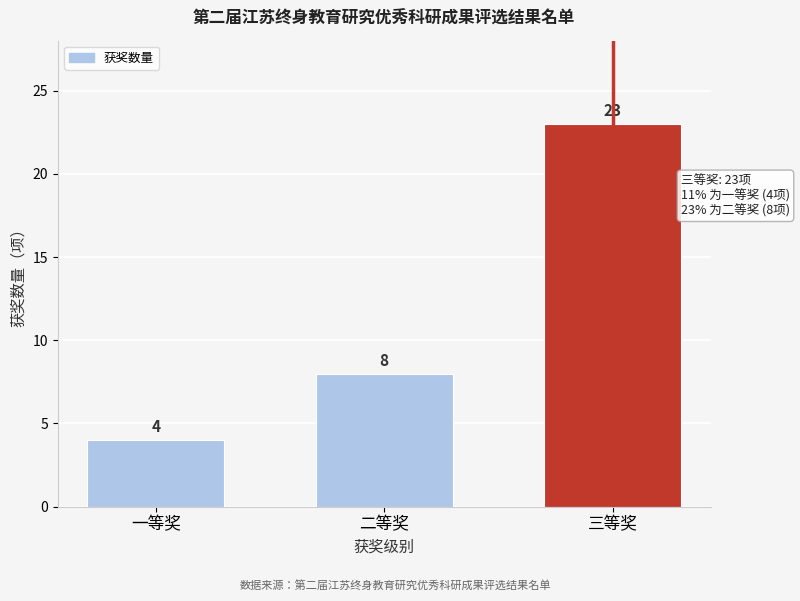

Reading left to right, what are all the values shown in this chart?

4	8	23